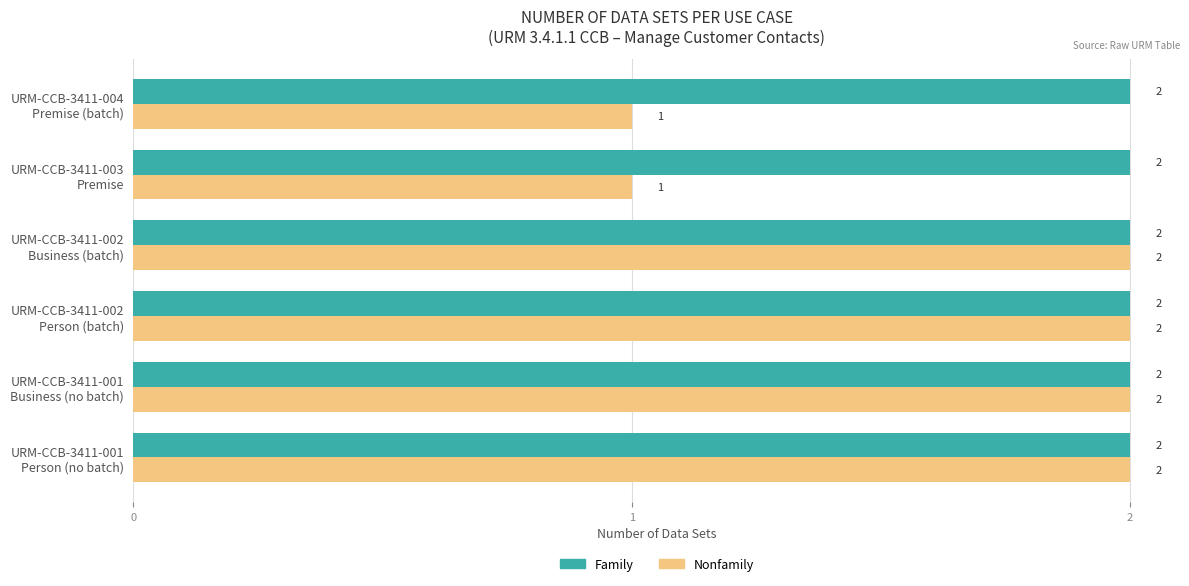

Which series has the largest total across all categories?

Family